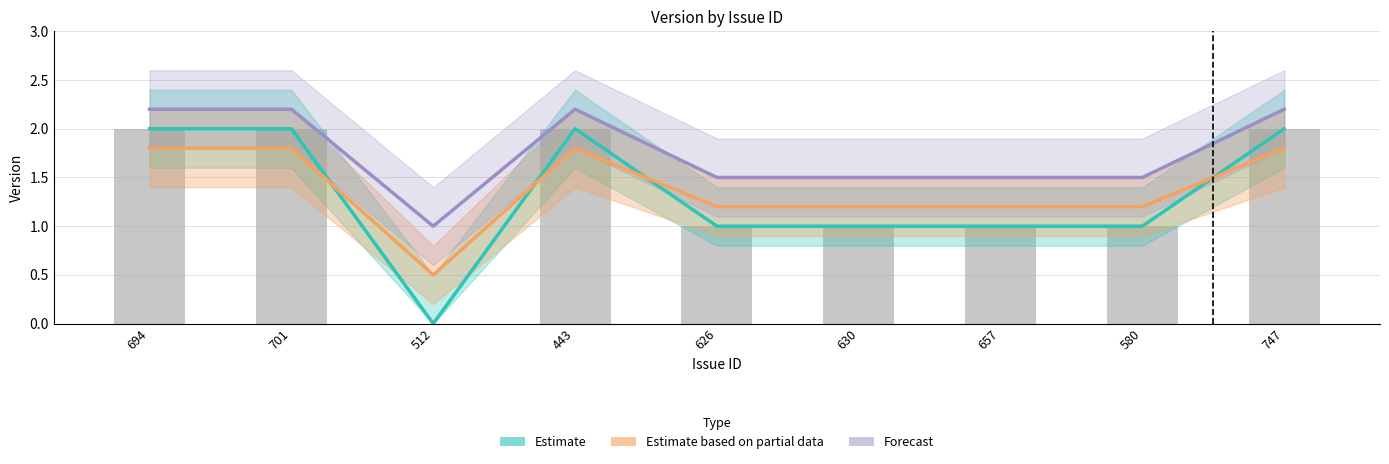

What is the difference between the second highest and second lowest values in the Estimate series?

1.0